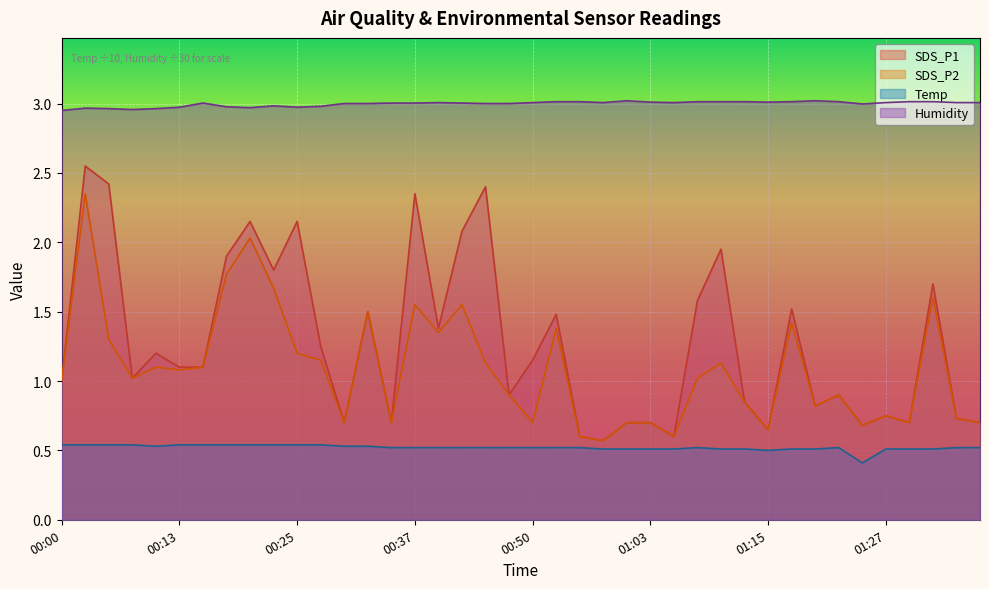

What is the approximate value of Humidity at 00:50?

3.0